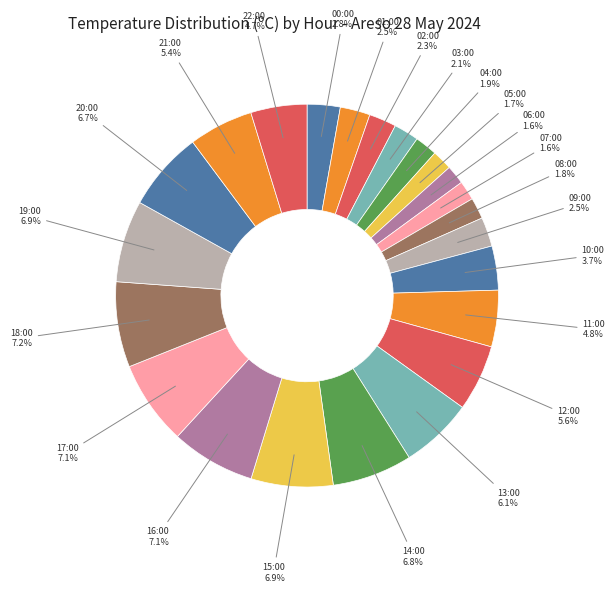

To the nearest percent, what portion does 11:00 represent?

5%